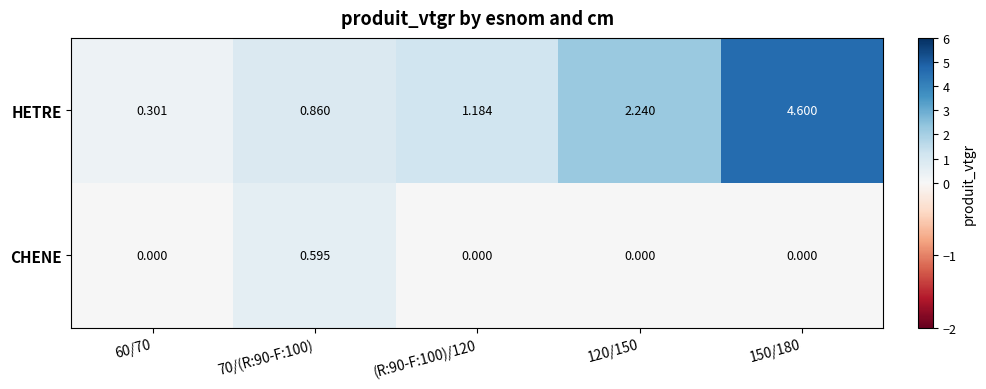

At which category is the sum across all series the highest?

150/180